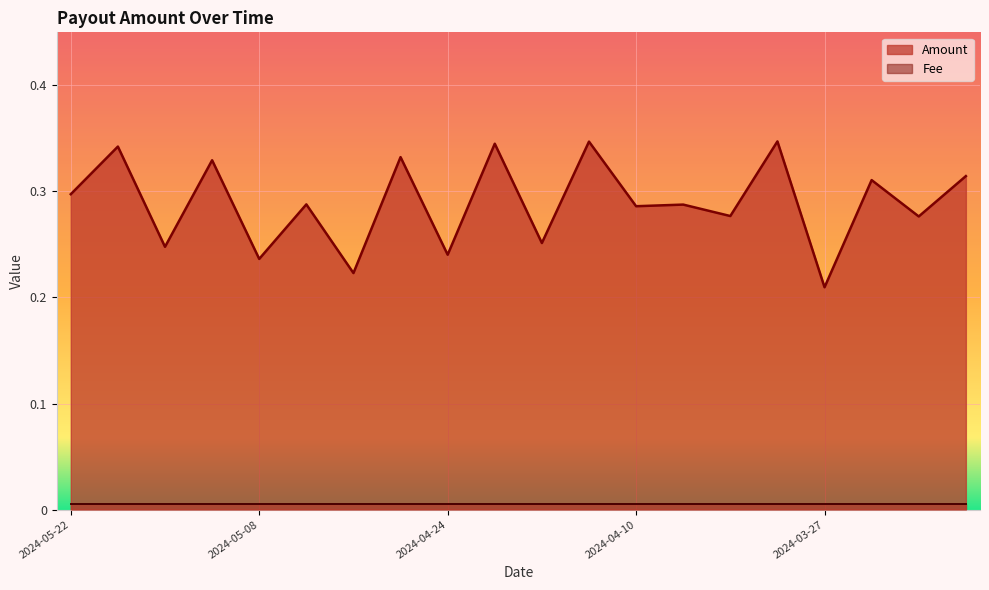

What is the difference between the maximum and minimum values?

0.1